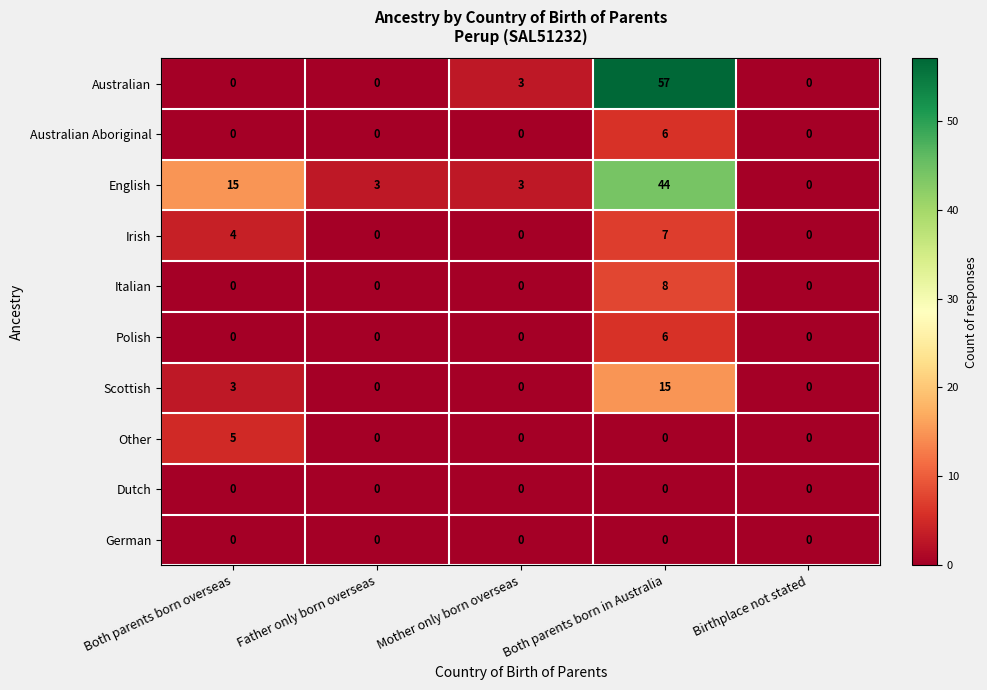

Count the number of categories in the chart.

5